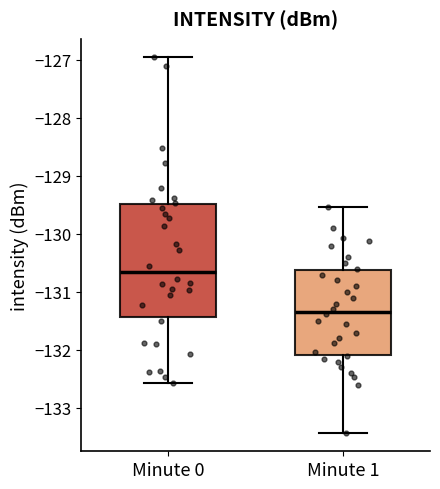

Which box has the lowest median line?

Minute 1